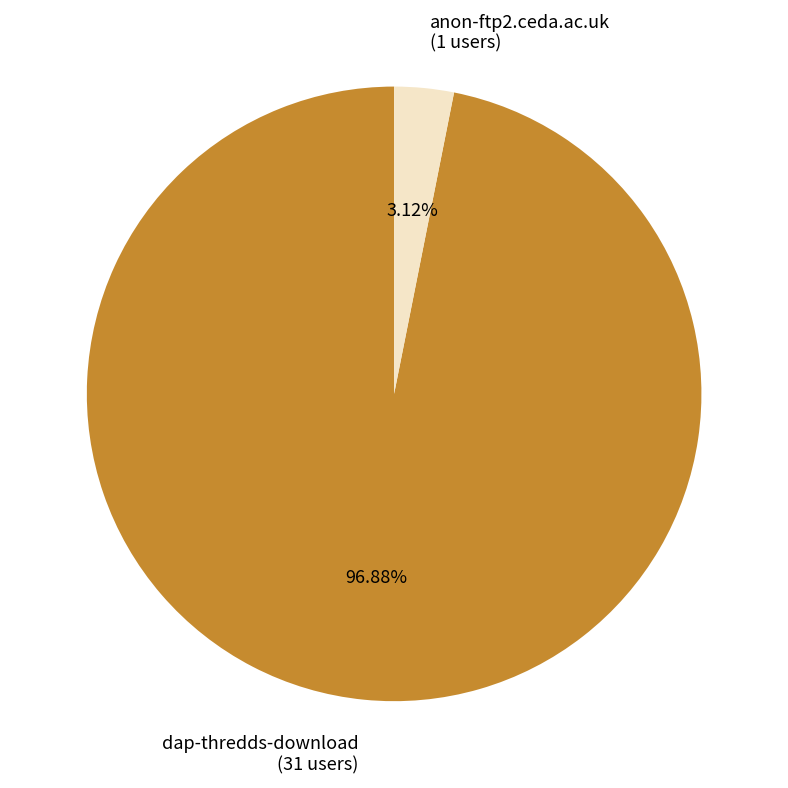

How many slices are in this pie chart?

2